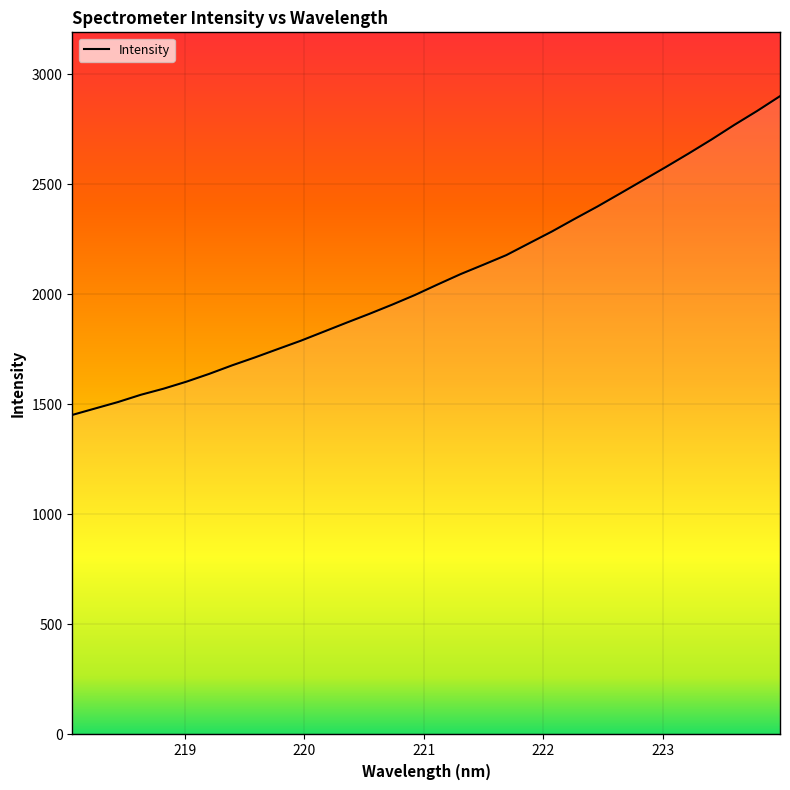

Reading left to right, list all the values displayed in this chart.

218.0596=1452.1	218.2508=1481.5	218.442=1510.7	218.6332=1543.7	218.8244=1571.6	219.0156=1603.4	219.2067=1639.0	219.3979=1677.7	219.589=1713.7	219.7801=1751.6	219.9712=1789.2	220.1623=1830.2	220.3533=1871.1	220.5444=1911.3	220.7354=1953.2	220.9264=1997.1	221.1174=2045.2	221.3083=2092.1	221.4993=2134.8	221.6902=2178.2	221.8812=2232.0	222.0721=2285.7	222.263=2343.2	222.4538=2399.5	222.6447=2458.9	222.8355=2518.9	223.0264=2579.0	223.2172=2640.5	223.408=2703.9	223.5987=2770.3	223.7895=2833.7	223.9802=2900.7